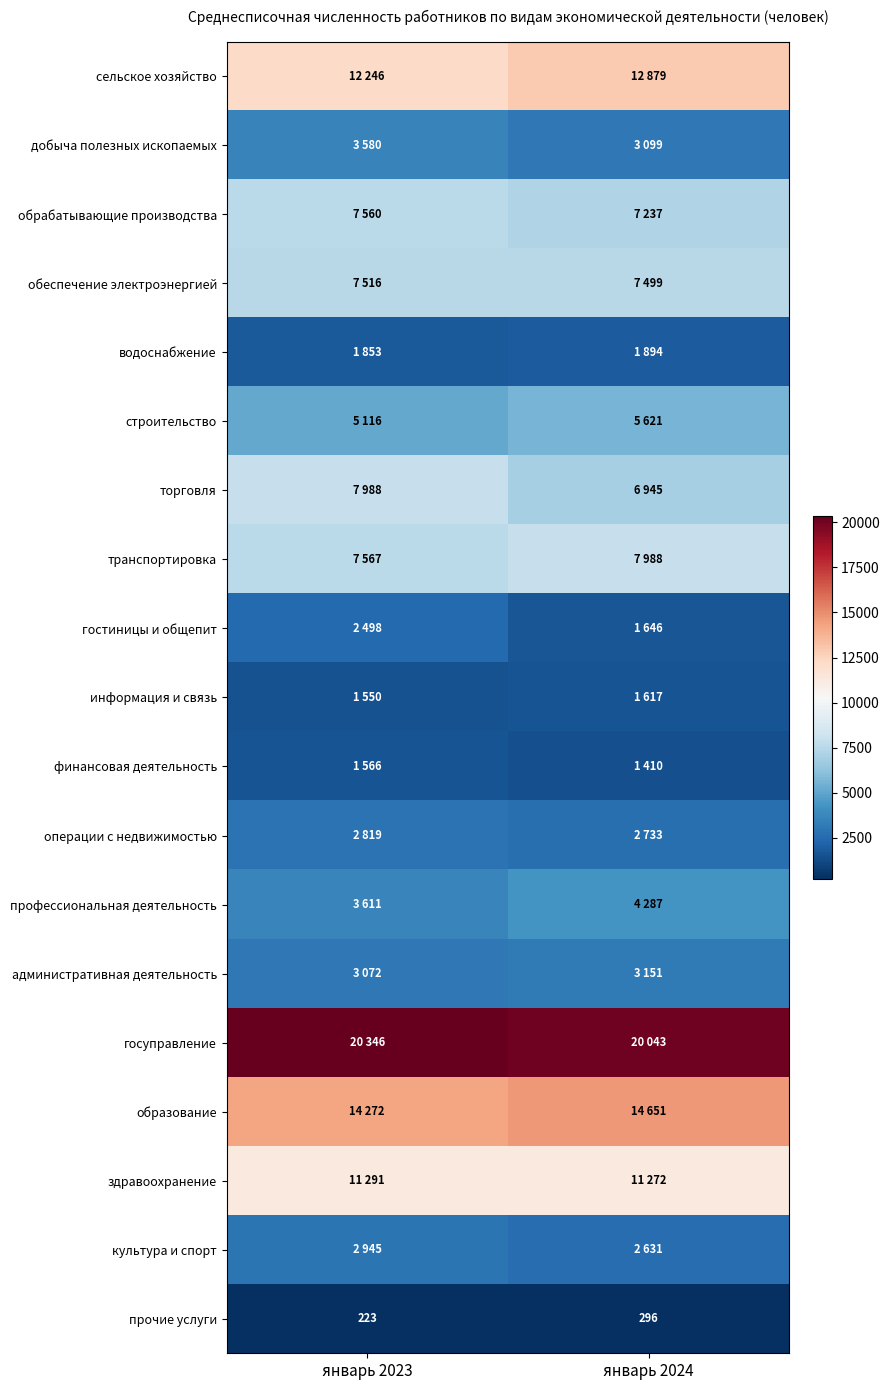

What is the difference between the maximum and minimum values in the финансовая деятельность series?

156